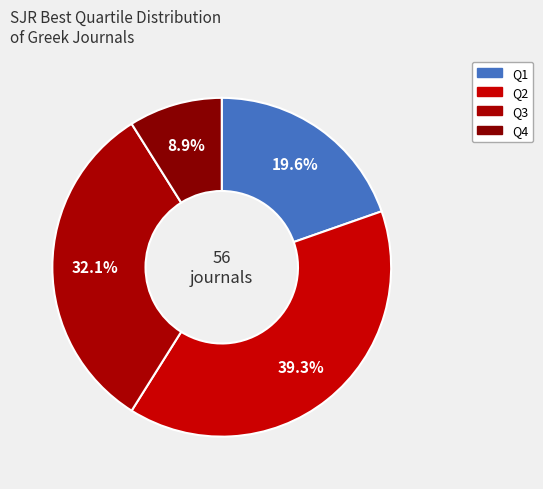

Which category has the smallest portion of the pie?

Q4